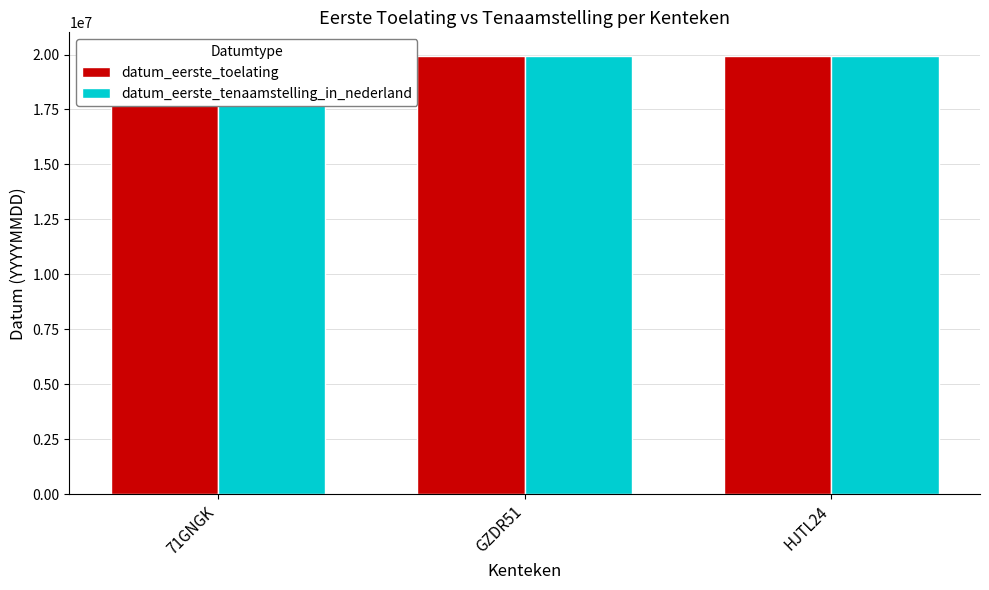

The datum_eerste_tenaamstelling_in_nederland series shows 19940126 at HJTL24. True or false?

True